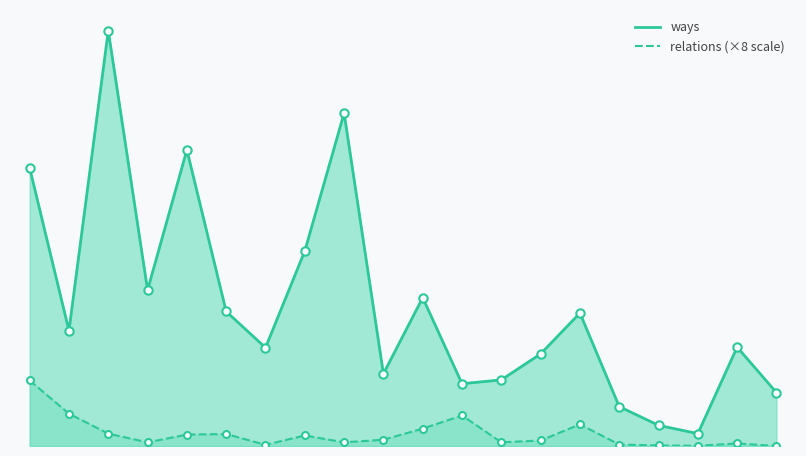

In relations (×8), how many points are lower than both neighbors (excluding endpoints)?

5